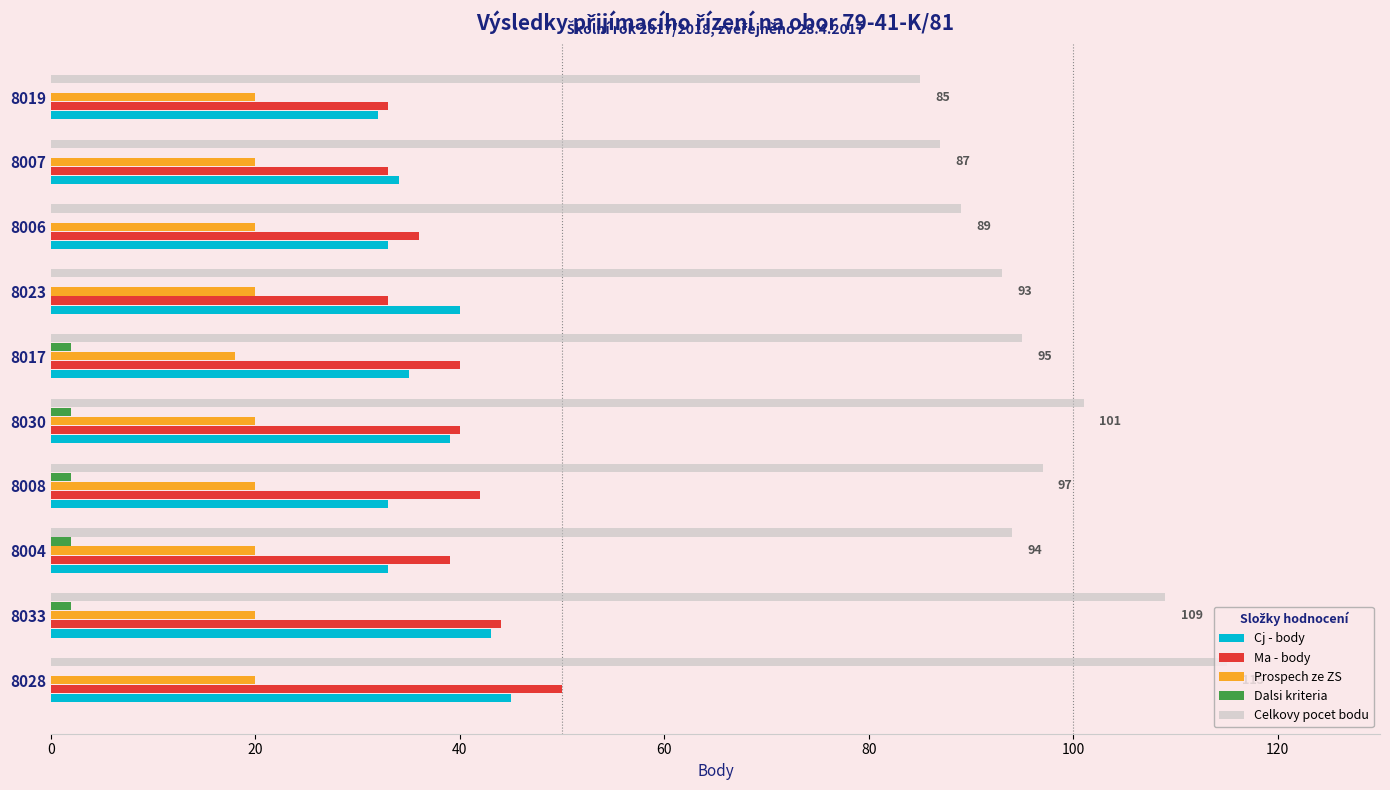

What is the average value of the Prospech ze ZS series?

20